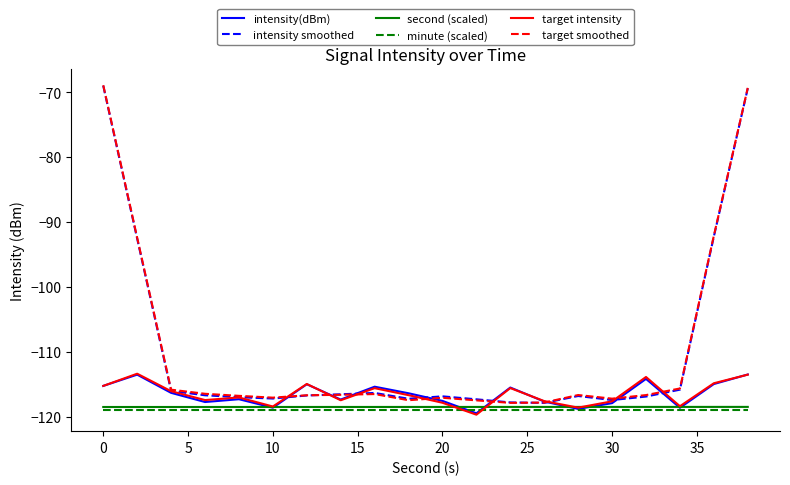

True or false: intensity smoothed and minute (scaled) intersect in this chart.

False